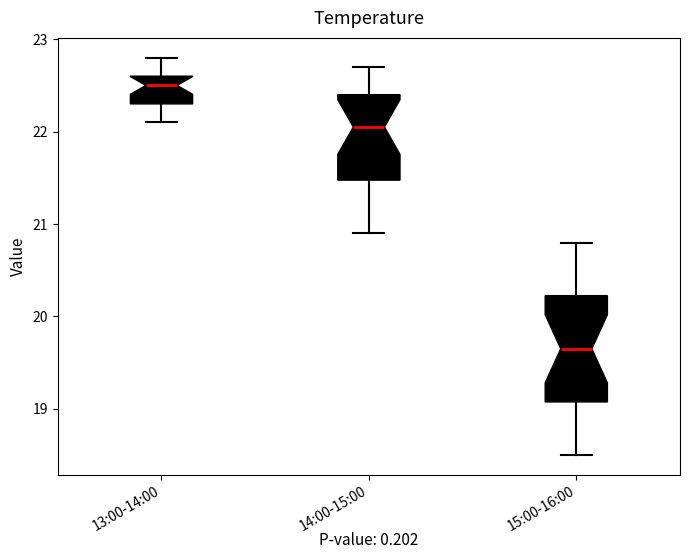

Where is the upper edge of the box for 14:00-15:00 on the y-axis? The values are not printed on the chart, so give them approximately, as read against the axis.

22.4